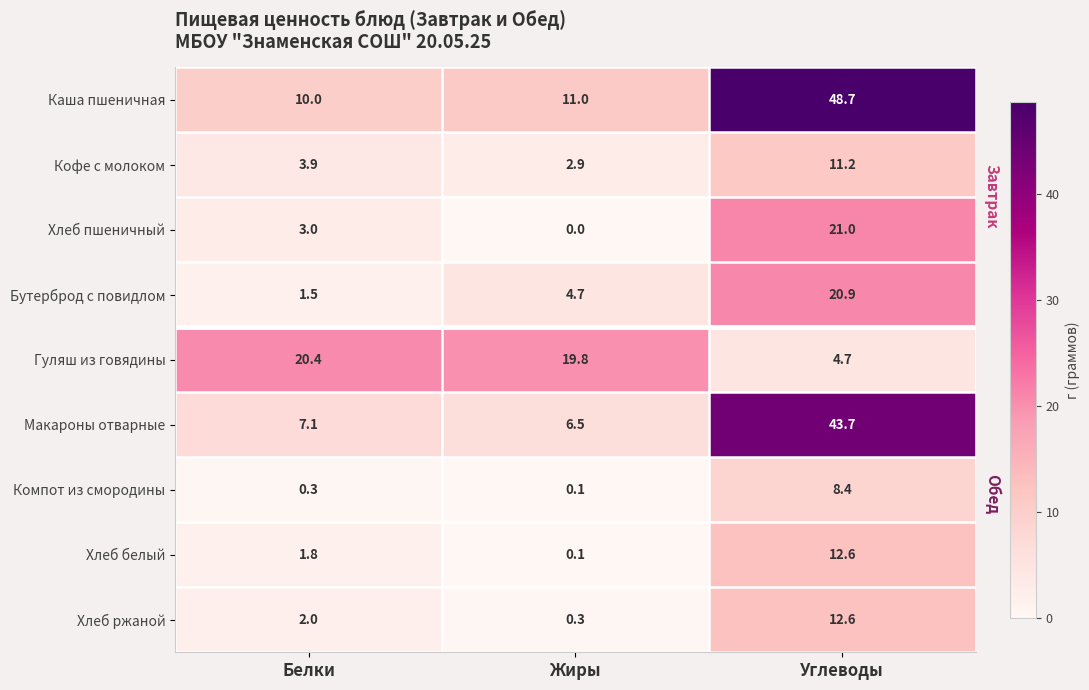

Which category has the highest value across all series?

Углеводы